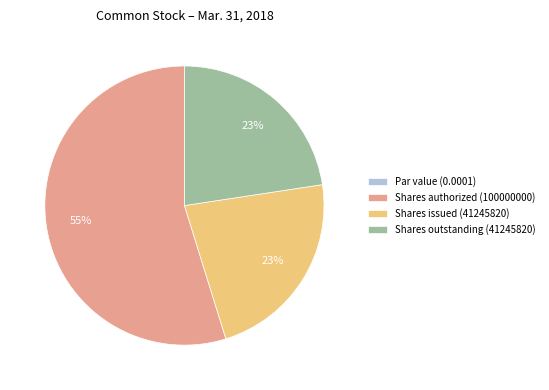

Which slice represents more than half of the pie?

Shares authorized (100000000)